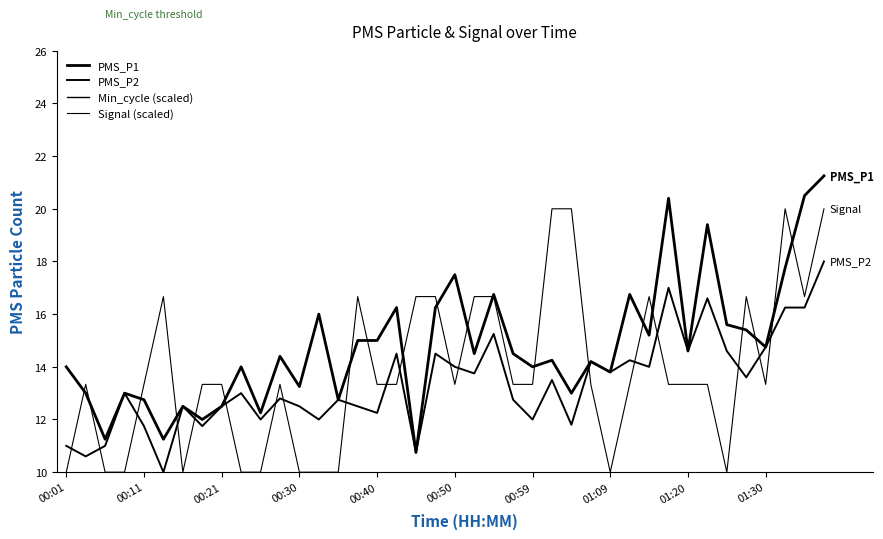

Where is the first local minimum for Min_cycle (scaled)?

11